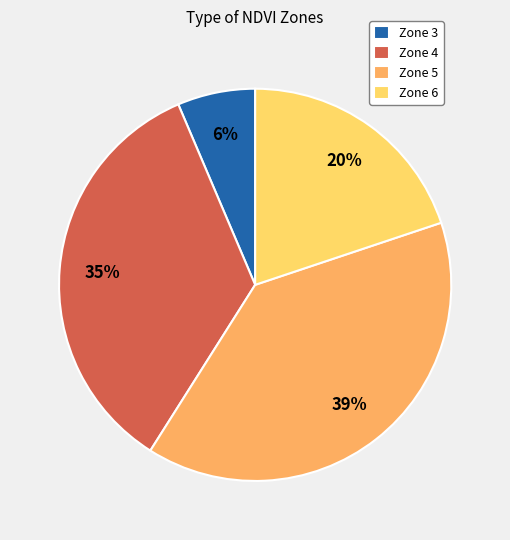

Combined, do Zone 5 and Zone 6 account for over 50%?

Yes